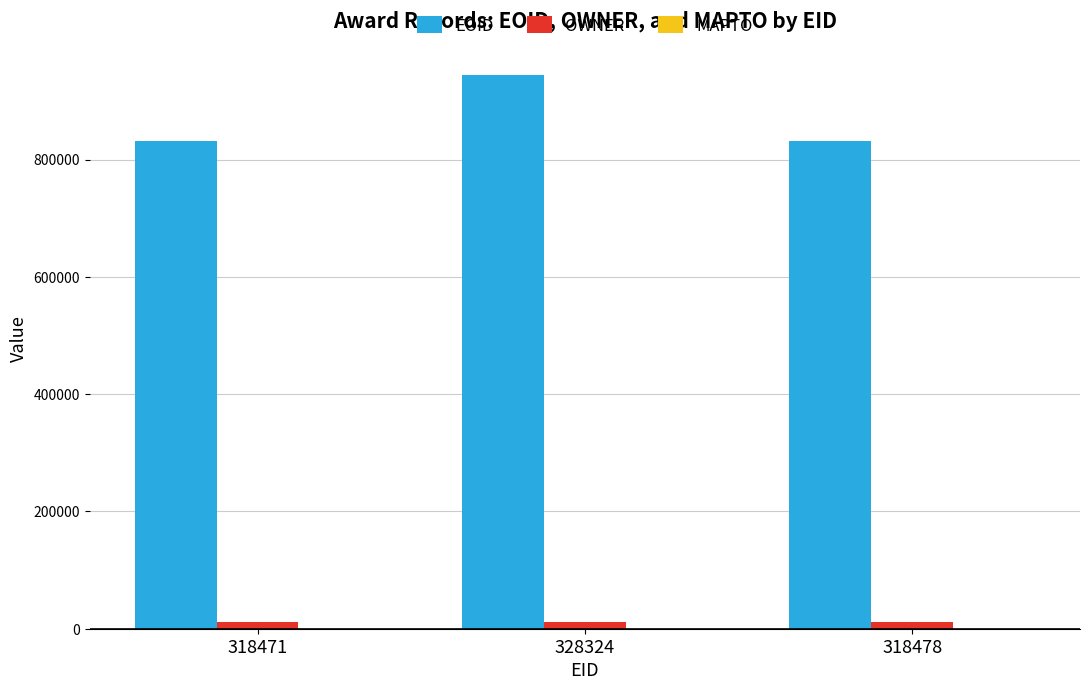

How many values in the EOID series are below 831552?

1